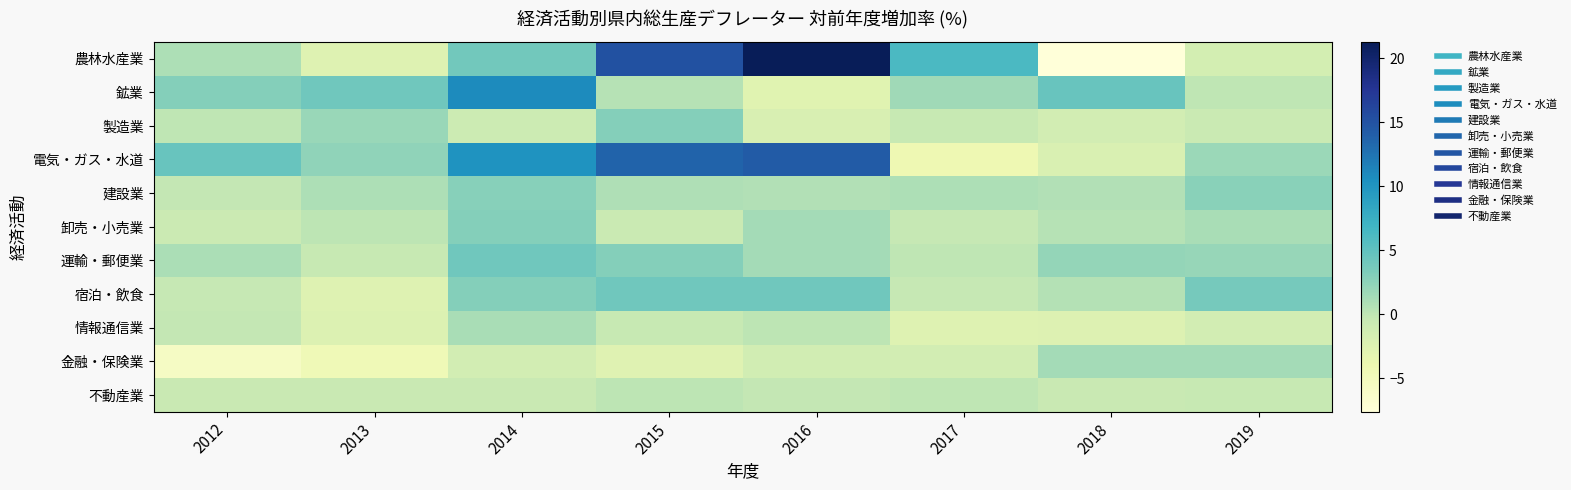

Reading right to left, extract all data points from this chart.

農林水産業: 2019=-1.6	2018=-7.6	2017=6.2	2016=21.3	2015=15.1	2014=4.0	2013=-2.6	2012=0.9
鉱業: 2019=-0.0	2018=4.5	2017=1.6	2016=-2.8	2015=0.5	2014=10.9	2013=4.1	2012=2.9
製造業: 2019=-0.7	2018=-1.5	2017=-0.4	2016=-2.0	2015=2.9	2014=-0.9	2013=1.9	2012=0.0
電気・ガス・水道: 2019=1.8	2018=-2.1	2017=-4.2	2016=14.3	2015=13.7	2014=10.2	2013=2.4	2012=4.5
建設業: 2019=2.7	2018=0.7	2017=0.9	2016=0.7	2015=0.8	2014=2.8	2013=0.9	2012=-0.2
卸売・小売業: 2019=1.2	2018=0.5	2017=-0.3	2016=1.4	2015=-0.7	2014=3.0	2013=0.1	2012=-0.8
運輸・郵便業: 2019=2.1	2018=2.2	2017=-0.0	2016=1.4	2015=2.9	2014=4.1	2013=-0.4	2012=1.0
宿泊・飲食: 2019=3.7	2018=0.6	2017=-0.3	2016=4.1	2015=4.1	2014=3.0	2013=-2.6	2012=-0.3
情報通信業: 2019=-1.5	2018=-2.5	2017=-2.6	2016=0.1	2015=-0.4	2014=1.1	2013=-2.3	2012=-0.2
金融・保険業: 2019=1.4	2018=1.4	2017=-1.5	2016=-1.3	2015=-2.7	2014=-1.4	2013=-4.5	2012=-5.7
不動産業: 2019=-0.4	2018=-0.6	2017=-0.0	2016=-0.2	2015=0.1	2014=-0.5	2013=-0.6	2012=-0.5